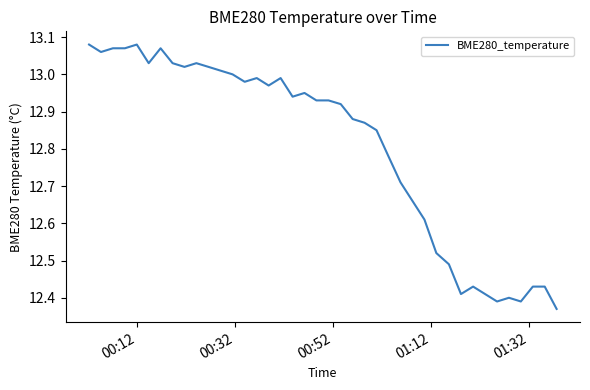

What is the sum of all values?

512.2